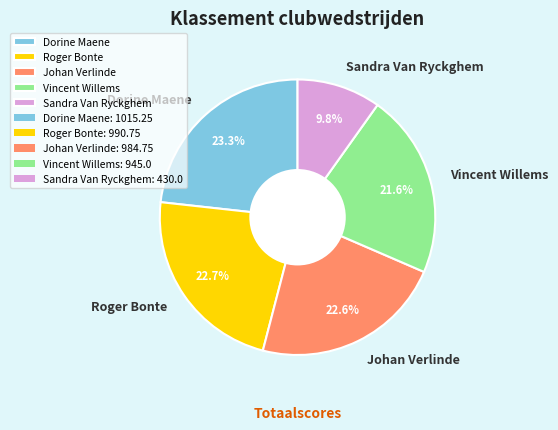

How many slices are in this pie chart?

5